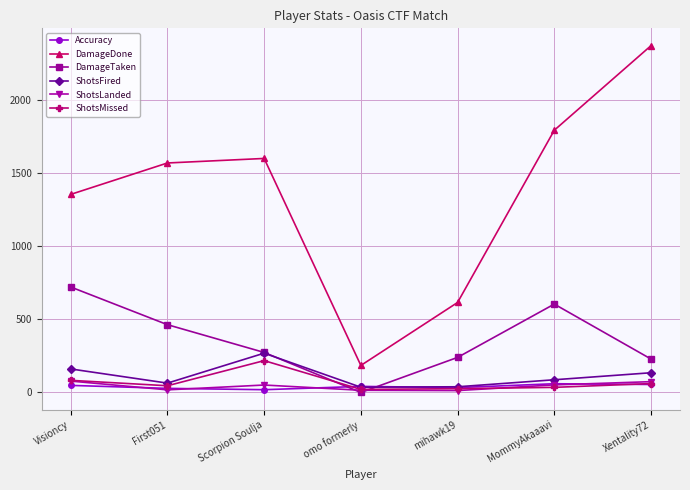

True or false: ShotsLanded has more than 0 points higher than both neighbors.

True